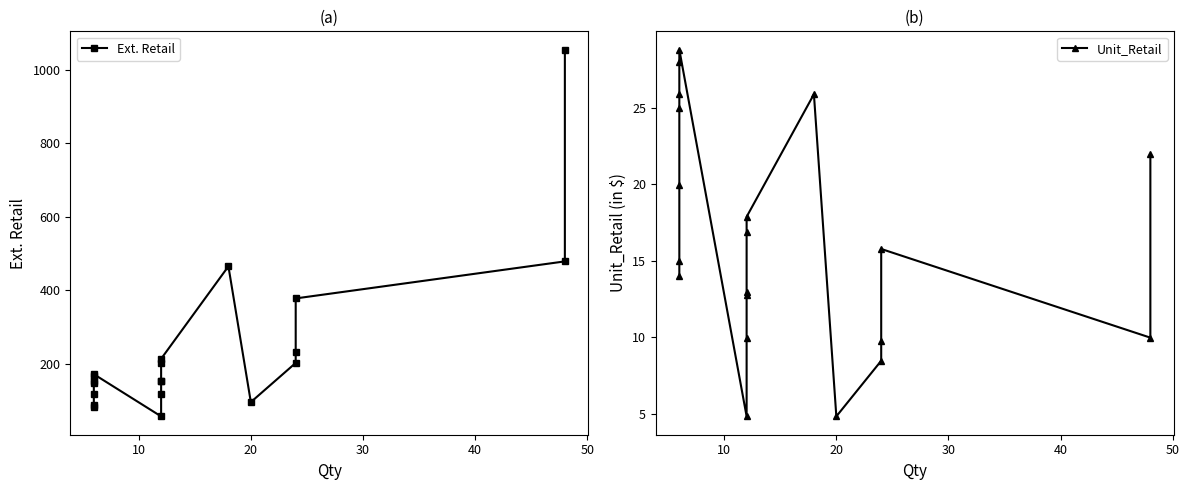

Rank the series by their average value, from lowest to highest.

Unit_Retail, Ext. Retail